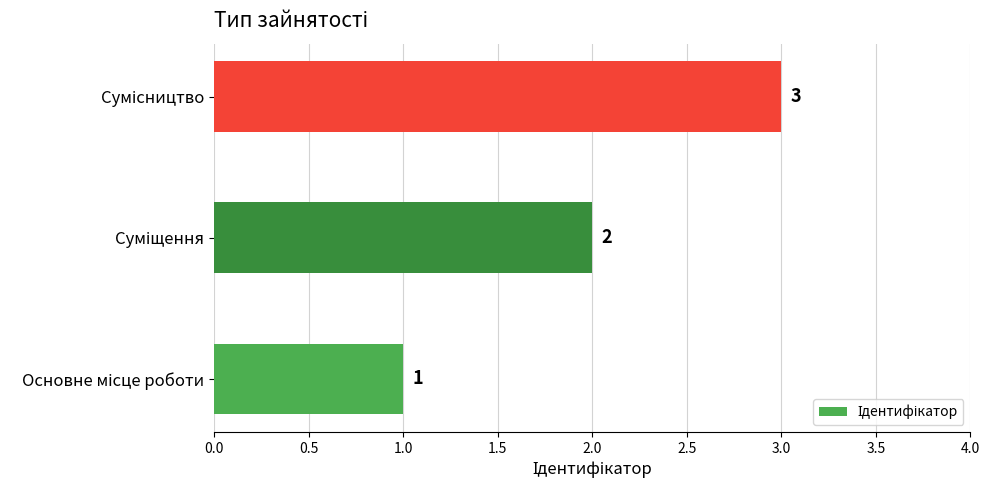

What is the sum of all values?

6